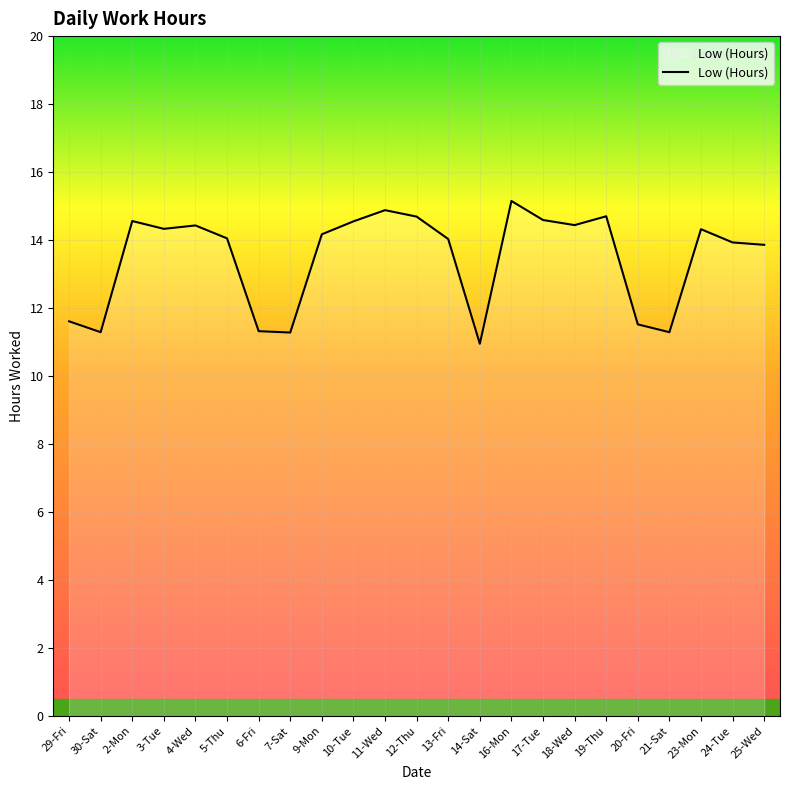

The chart shows a value of 14.2 at 9-Mon. True or false?

True